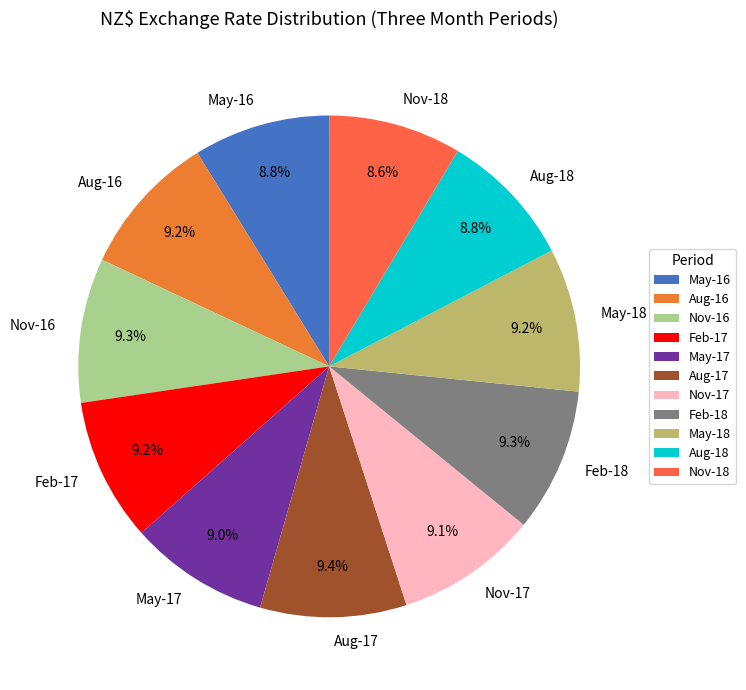

Does Feb-18 represent more than half of the total?

No